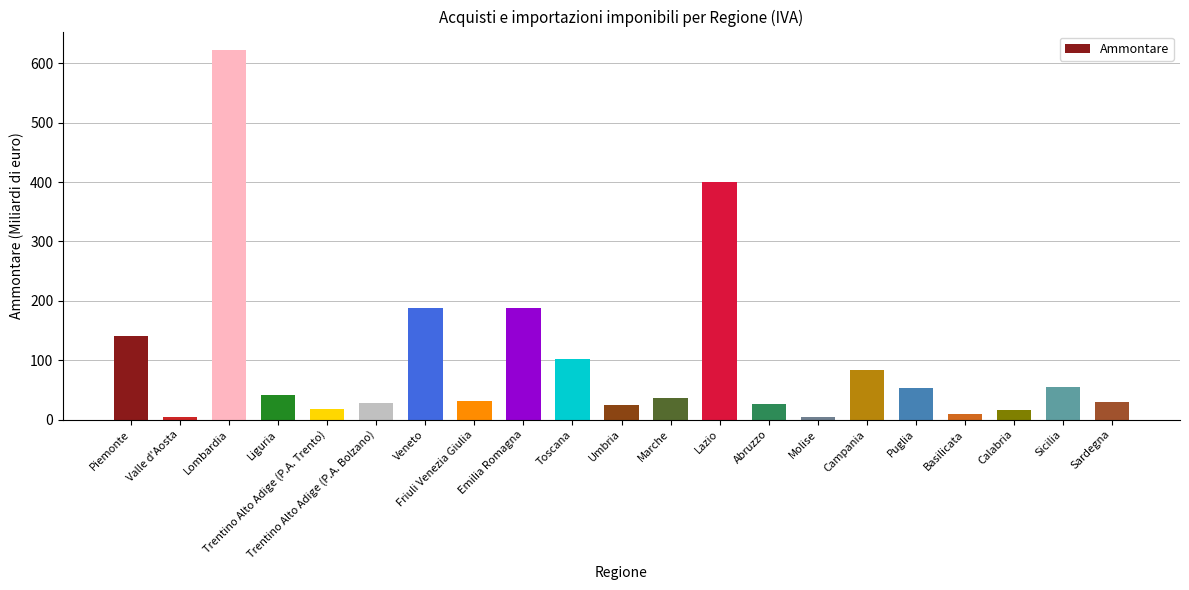

Which label corresponds to the largest value in the chart?

Lombardia